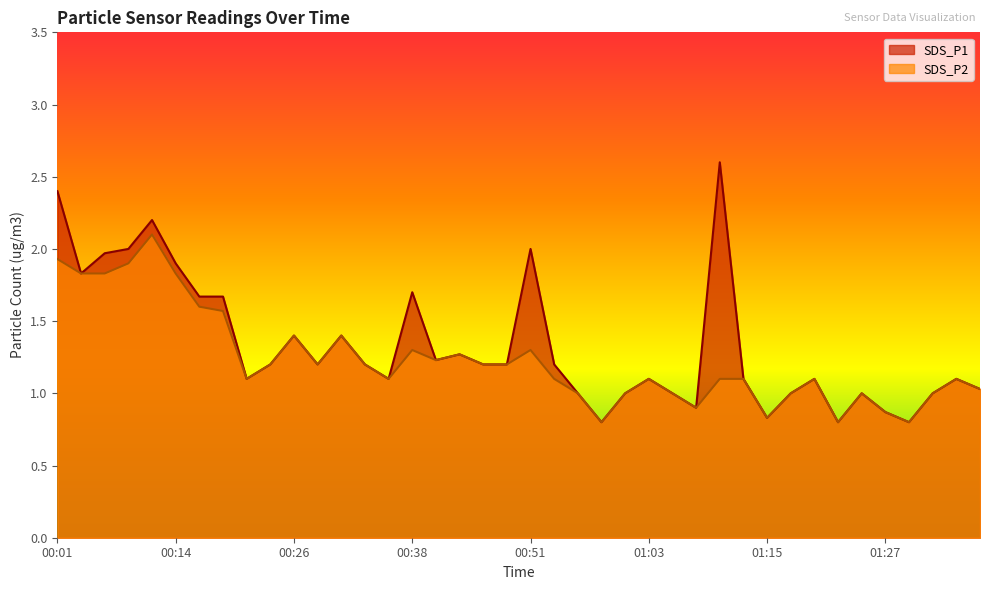

At which label is SDS_P2 closest to 1?

00:55